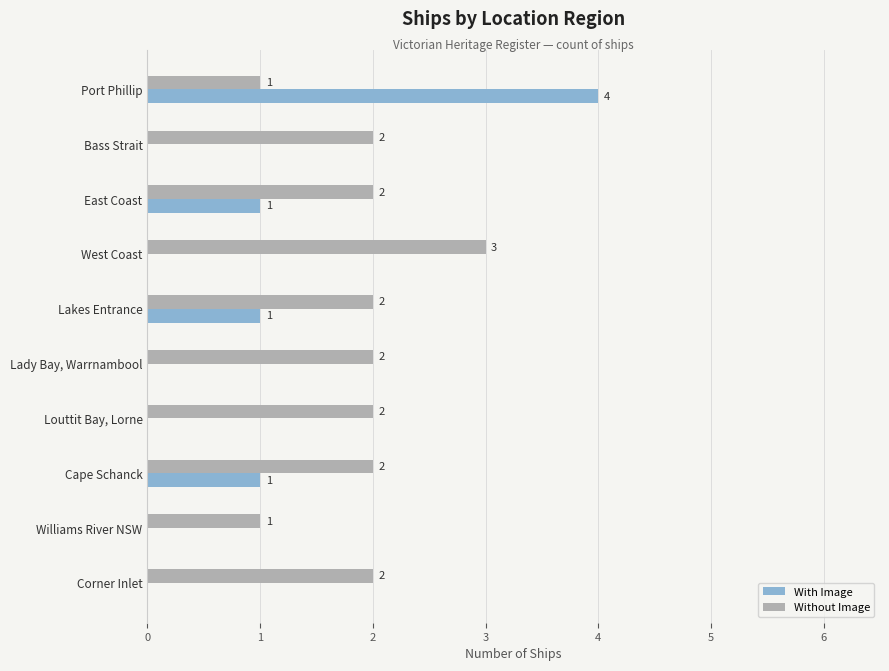

What is the total value across all series at Cape Schanck?

3